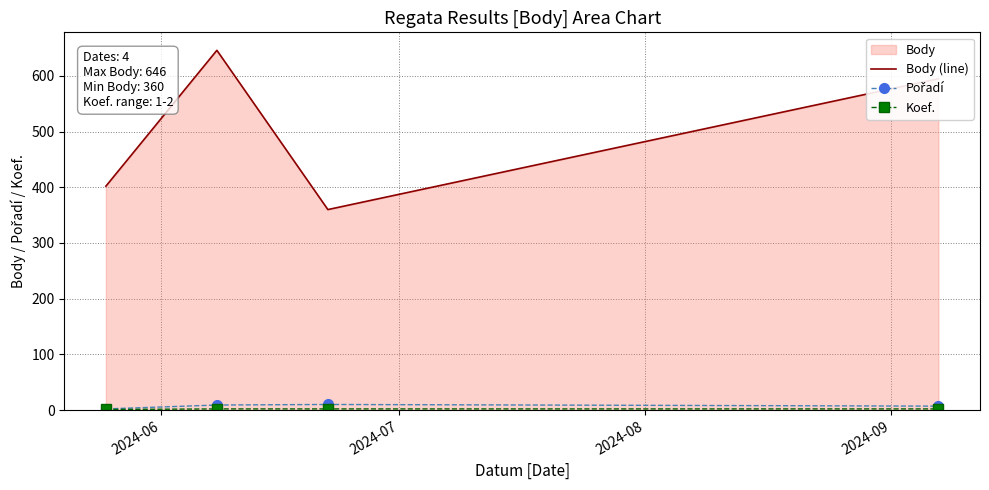

Which series has the widest spread of values?

Body (line)